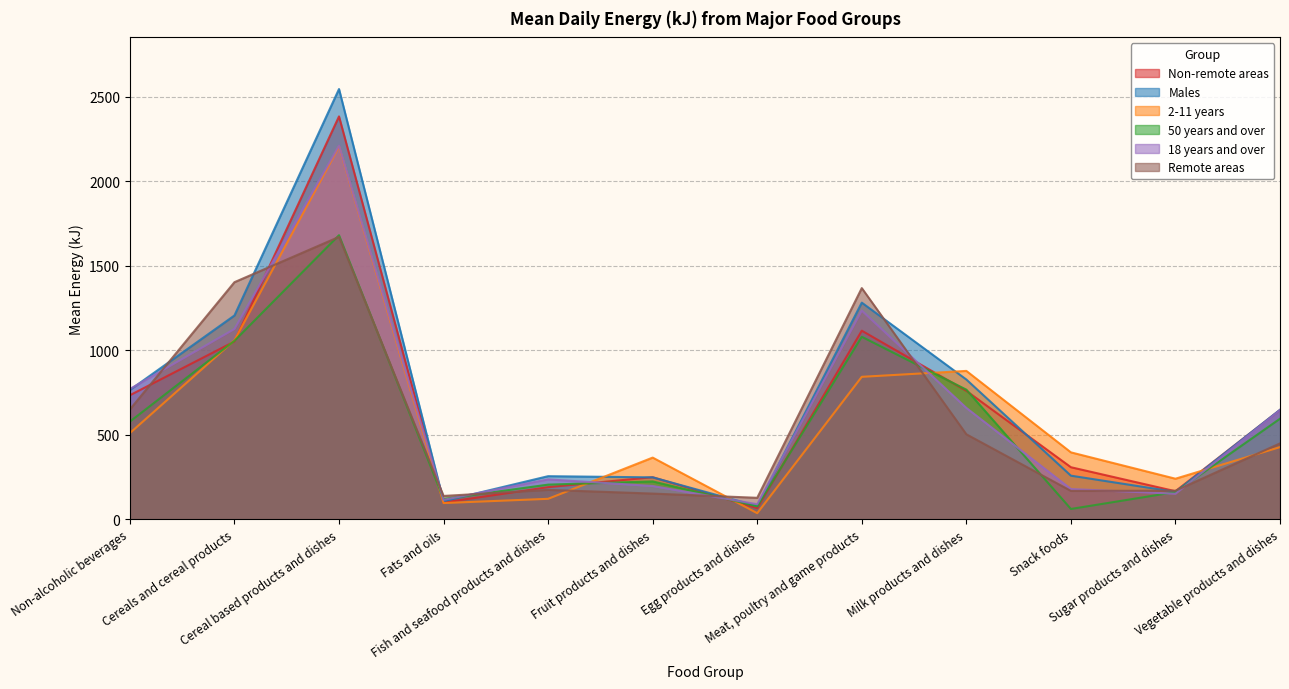

What is the greatest value displayed?

2546